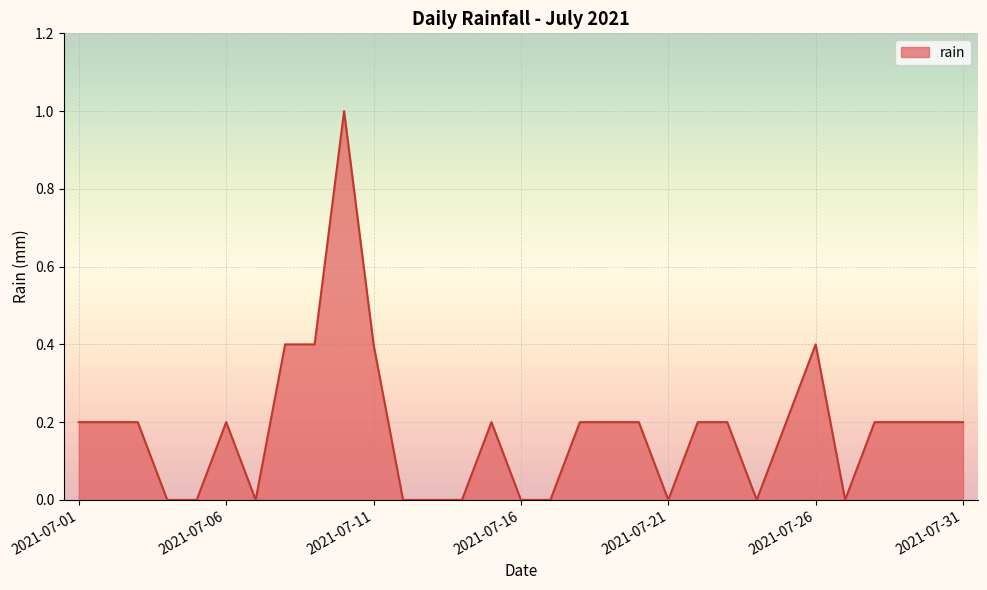

Reading right to left, transcribe all the data shown in this chart.

0.2	0.2	0.2	0.2	0.0	0.4	0.2	0.0	0.2	0.2	0.0	0.2	0.2	0.2	0.0	0.0	0.2	0.0	0.0	0.0	0.4	1.0	0.4	0.4	0.0	0.2	0.0	0.0	0.2	0.2	0.2